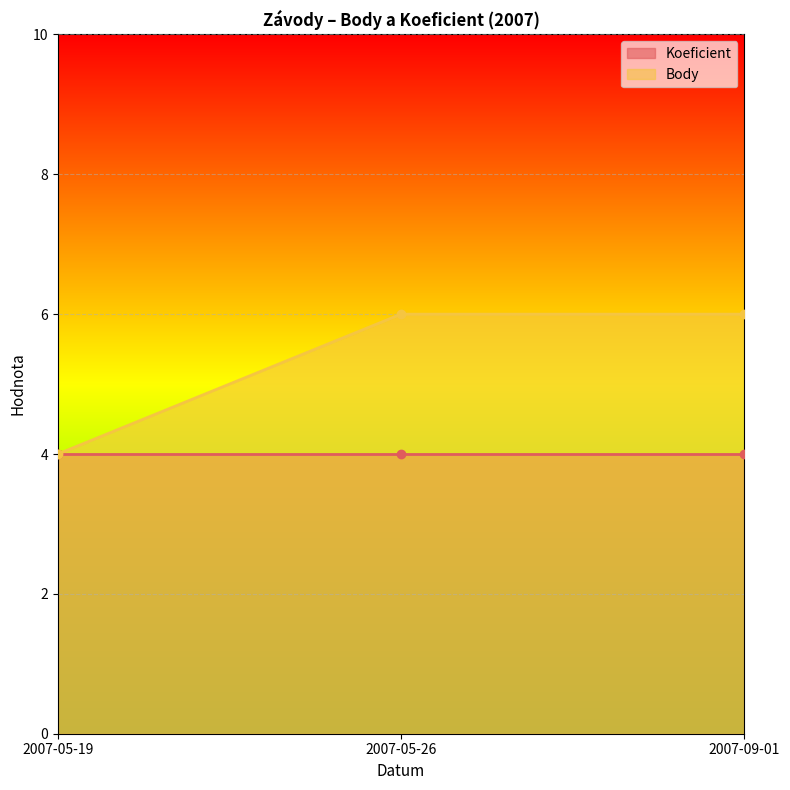

What is the label of the 3rd point from the left?

2007-09-01